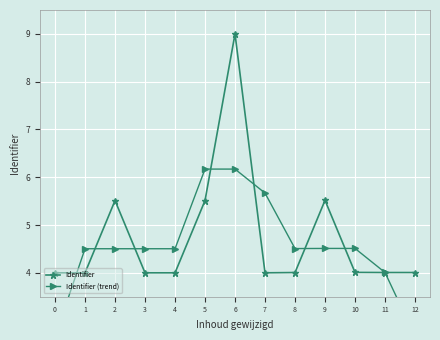

Between 2 and 0, which is larger?

2